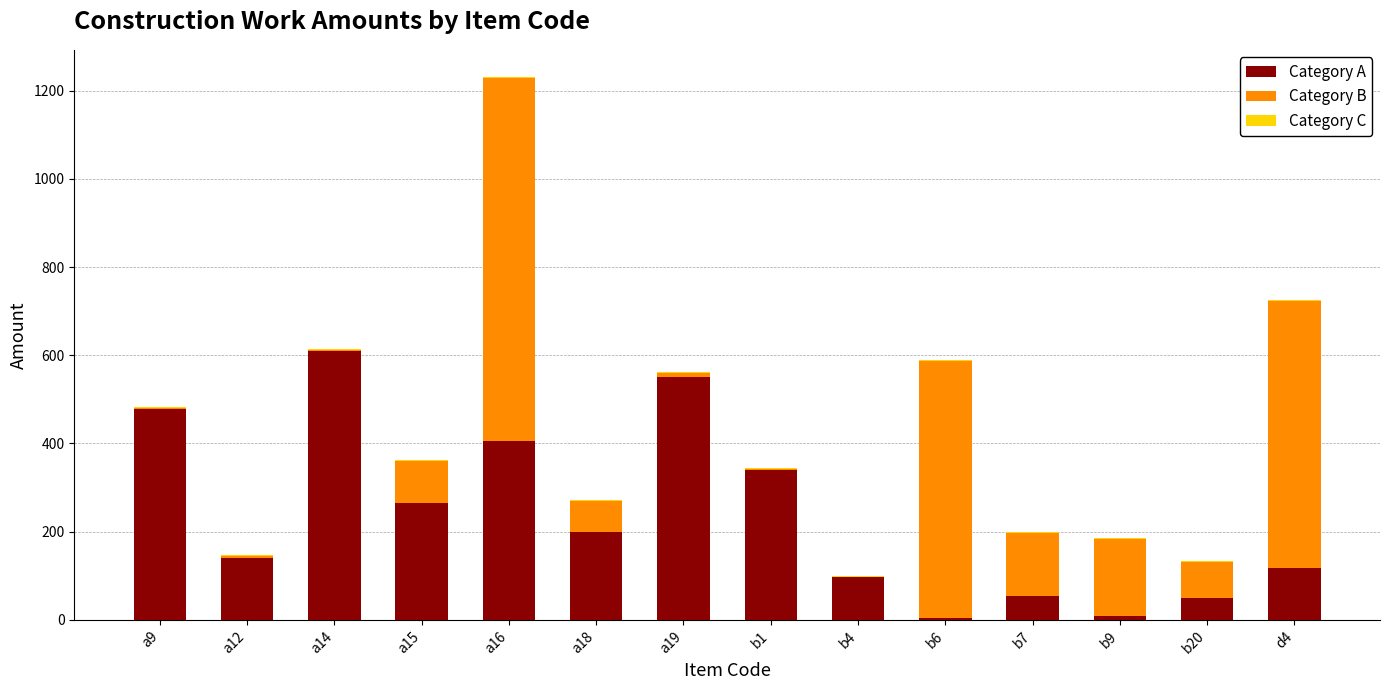

At which category is the sum across all series the highest?

a16